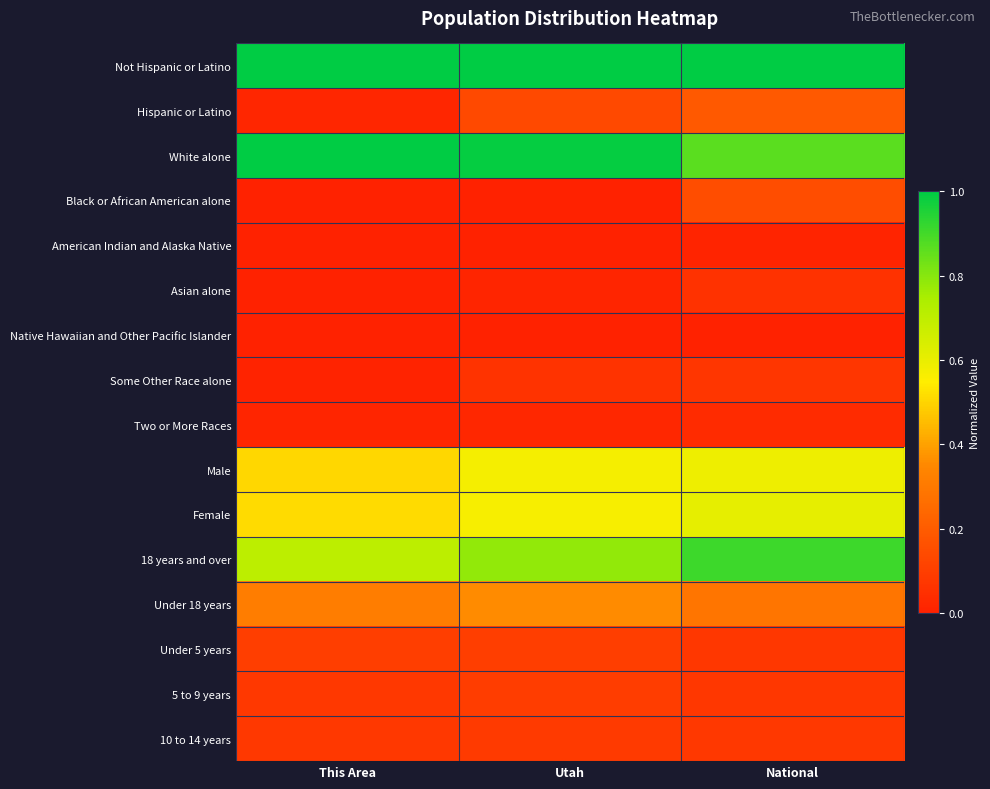

Reading left to right, what are all the values shown in this chart?

Not Hispanic or Latino: This Area=1.0	Utah=1.0	National=1.0
Hispanic or Latino: This Area=0.0	Utah=0.1	National=0.2
White alone: This Area=1.0	Utah=1.0	National=0.9
Black or African American alone: This Area=0.0	Utah=0.0	National=0.1
American Indian and Alaska Native: This Area=0.0	Utah=0.0	National=0.0
Asian alone: This Area=0.0	Utah=0.0	National=0.1
Native Hawaiian and Other Pacific Islander: This Area=0.0	Utah=0.0	National=0.0
Some Other Race alone: This Area=0.0	Utah=0.1	National=0.1
Two or More Races: This Area=0.0	Utah=0.0	National=0.0
Male: This Area=0.5	Utah=0.6	National=0.6
Female: This Area=0.5	Utah=0.6	National=0.6
18 years and over: This Area=0.7	Utah=0.8	National=0.9
Under 18 years: This Area=0.3	Utah=0.4	National=0.3
Under 5 years: This Area=0.1	Utah=0.1	National=0.1
5 to 9 years: This Area=0.1	Utah=0.1	National=0.1
10 to 14 years: This Area=0.1	Utah=0.1	National=0.1